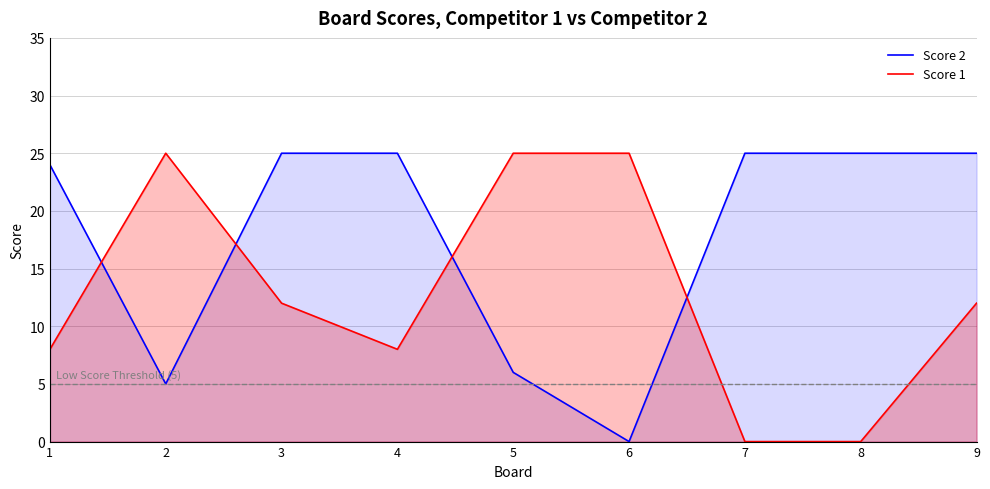

What is the value of the Score 1 point at the 4th from the left?

8